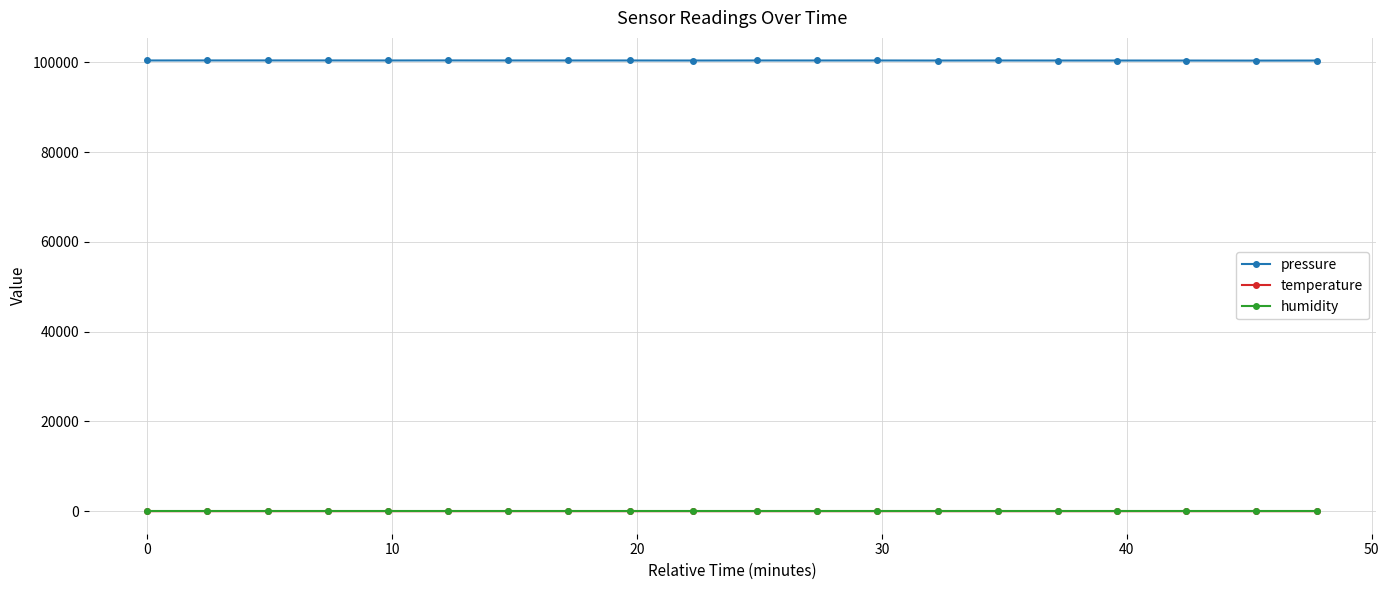

Which series has the largest total across all categories?

pressure